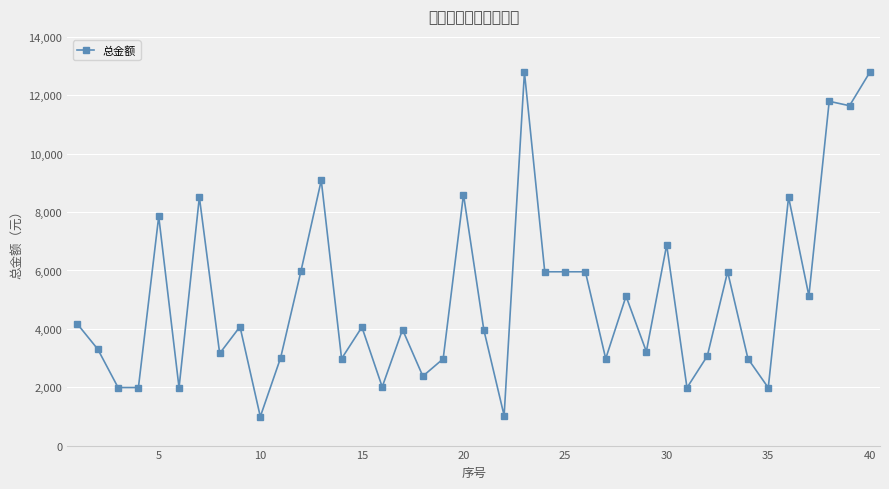

What is the minimum value shown in the chart?

991.0